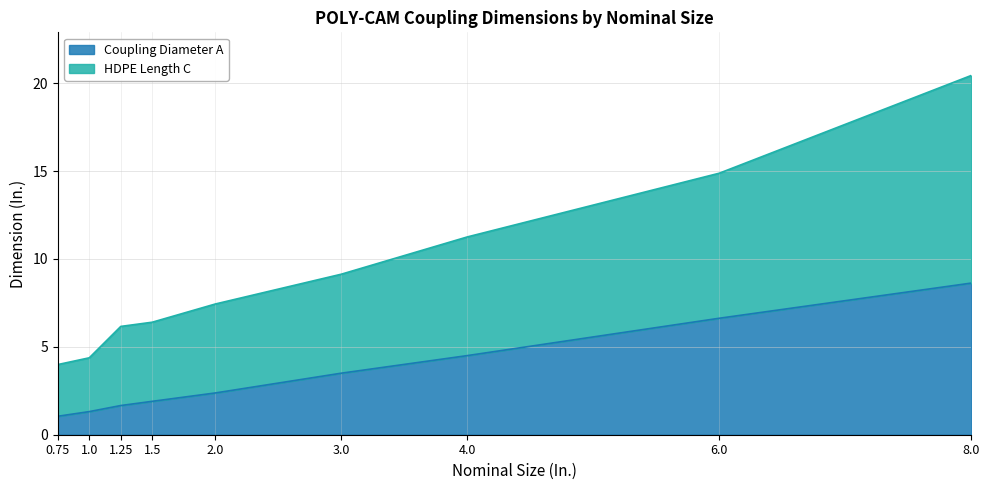

List the labels in order of HDPE Length C value, smallest first.

0.75, 1.0, 1.25, 1.5, 2.0, 3.0, 4.0, 6.0, 8.0